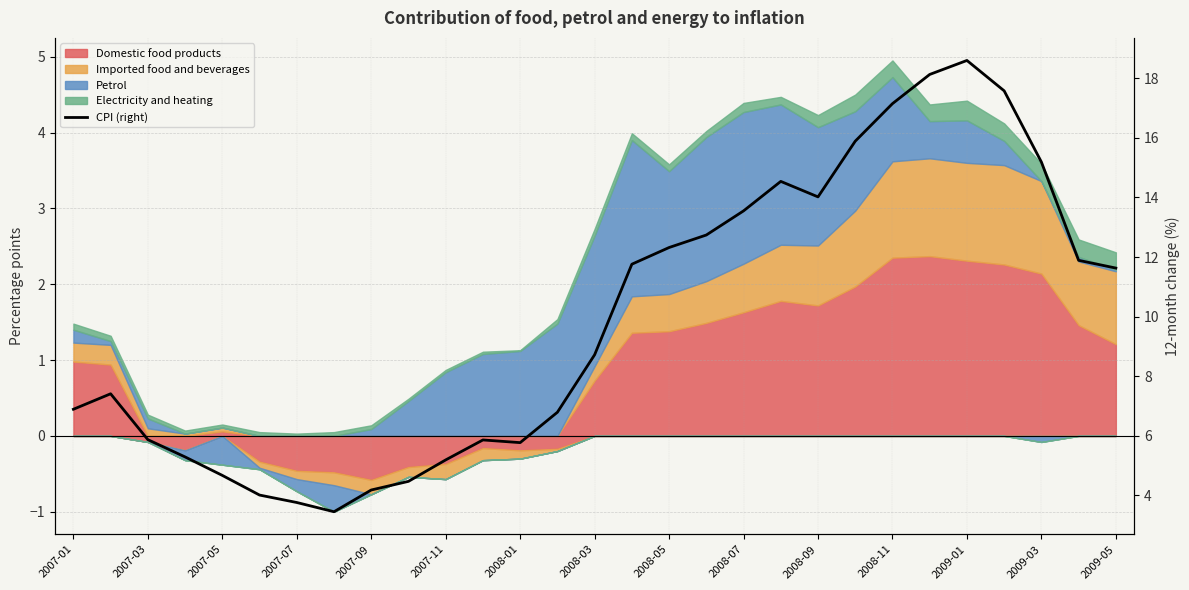

What is the maximum value shown in the chart?

18.6